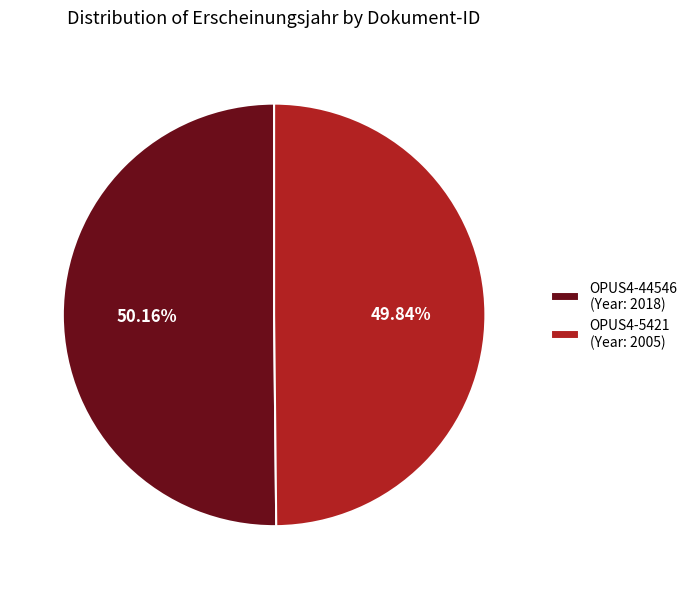

What percentage is the OPUS4-44546 slice, to the nearest percent?

50%